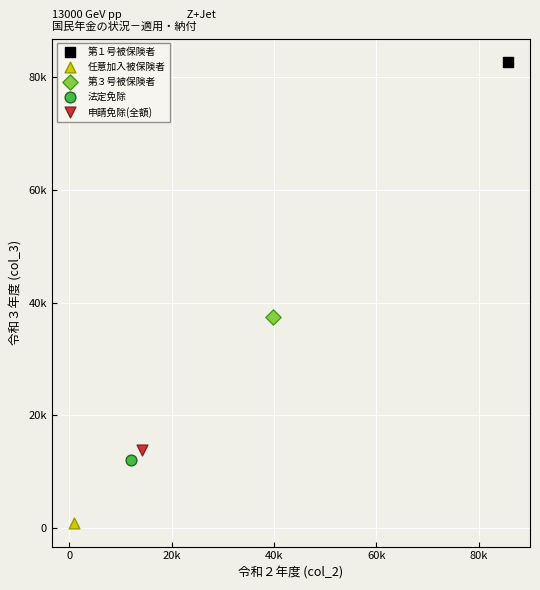

Which series contains the highest Y value?

第１号被保険者